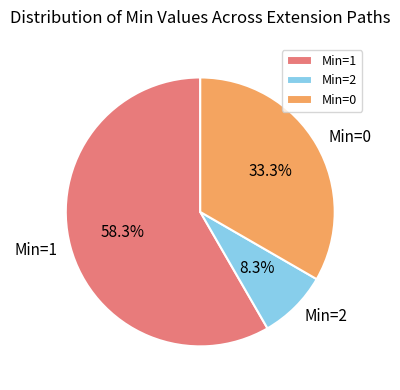

Which has a higher value, Min=2 or Min=1?

Min=1